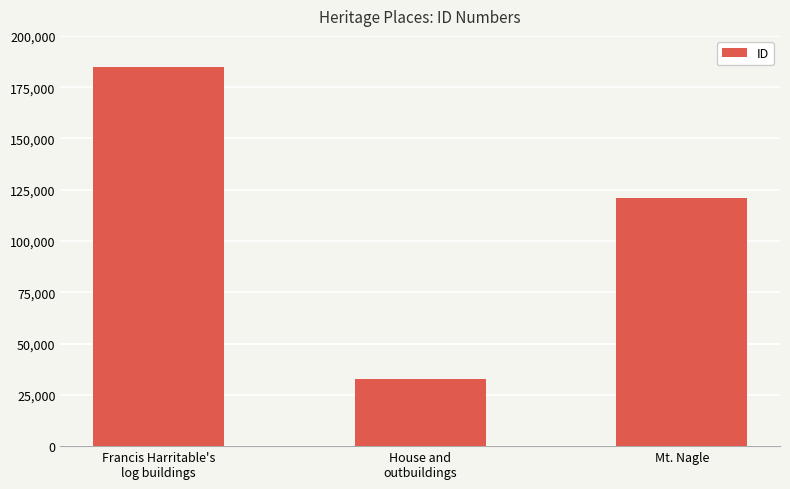

Is it true that the value at Mt. Nagle is 120745?

True